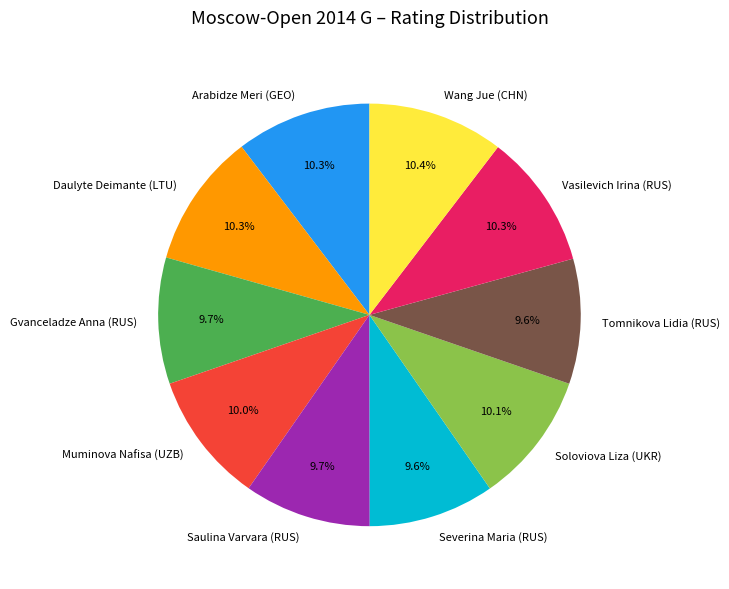

Is it true that Arabidze Meri (GEO) is 4% of the pie?

False